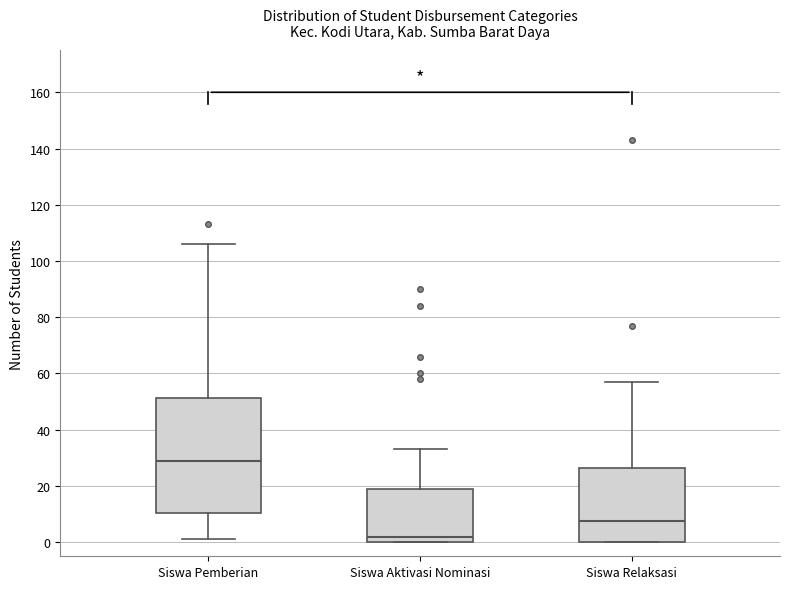

Reading left to right, read every box against the y-axis: the position of its median line, the range the box covers, and the ends of its whiskers. The values are not printed on the chart, so give them approximately, as read against the axis.

Siswa Pemberian: median 30, box 10 to 52, whiskers 2 to 106
Siswa Aktivasi Nominasi: median 2, box 0 to 20, whiskers 0 to 34
Siswa Relaksasi: median 8, box 0 to 26, whiskers 0 to 58